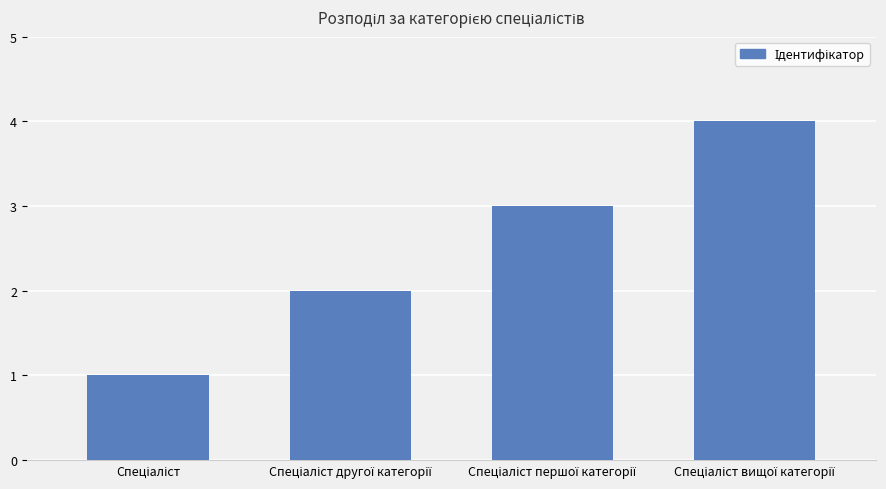

Count the number of data series in this chart.

1